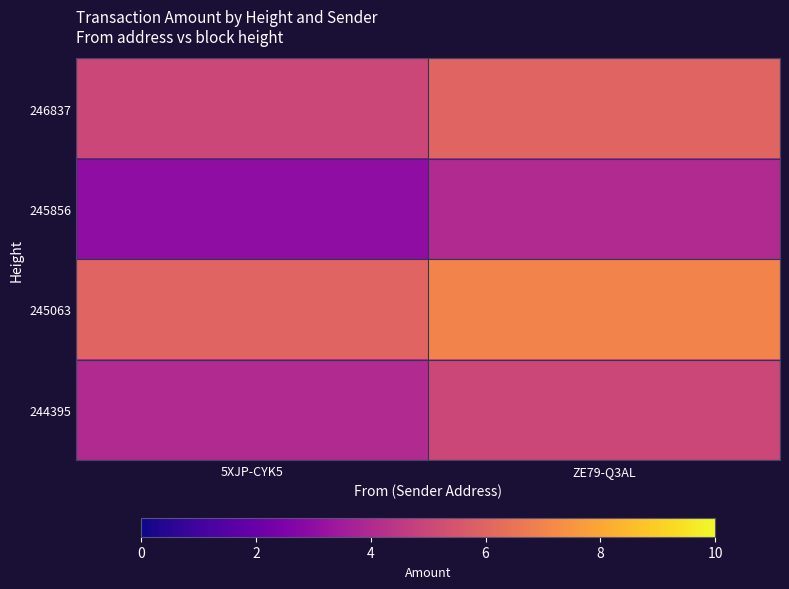

Rank the series by their average value, from highest to lowest.

245063, 246837, 244395, 245856